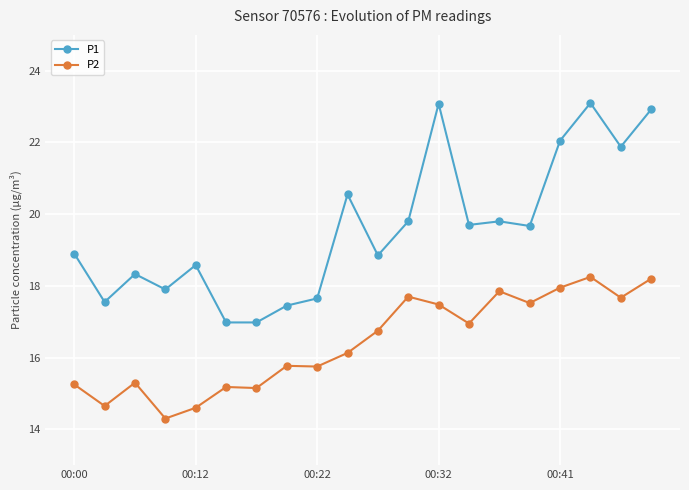

What is the value of the P1 point at the 18th from the left?

23.1